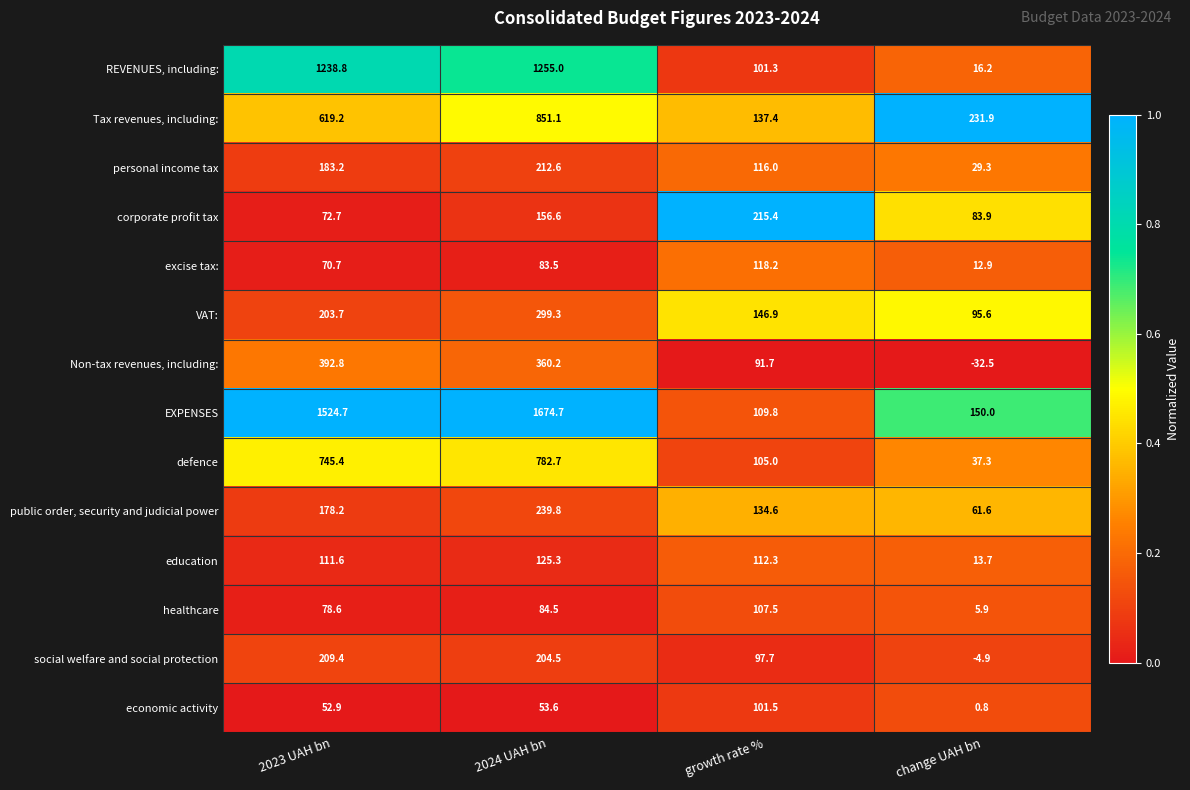

The value of healthcare at change UAH bn is 5.9. True or false?

True